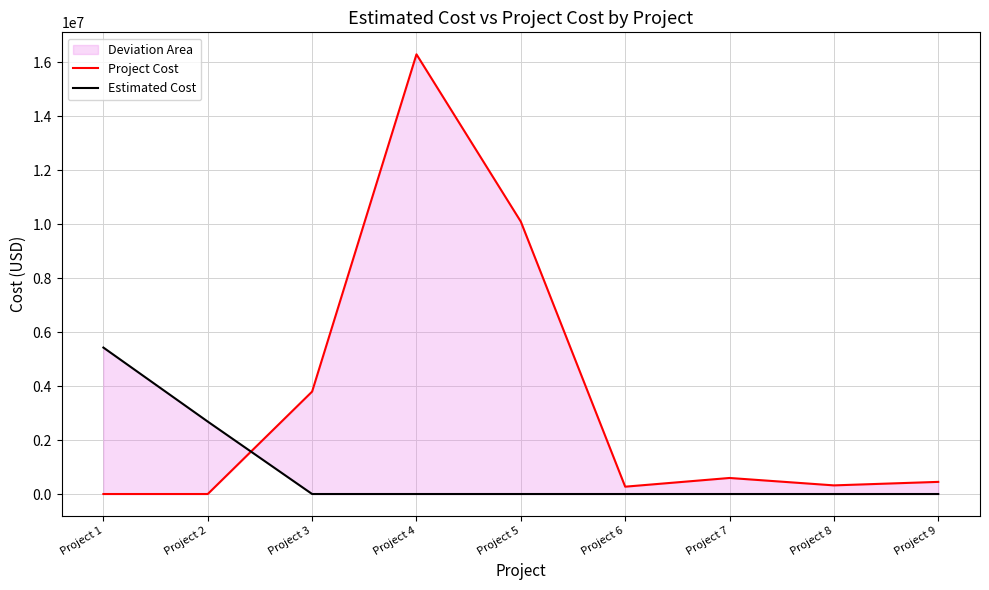

At how many categories does at least one series exceed 673657?

5